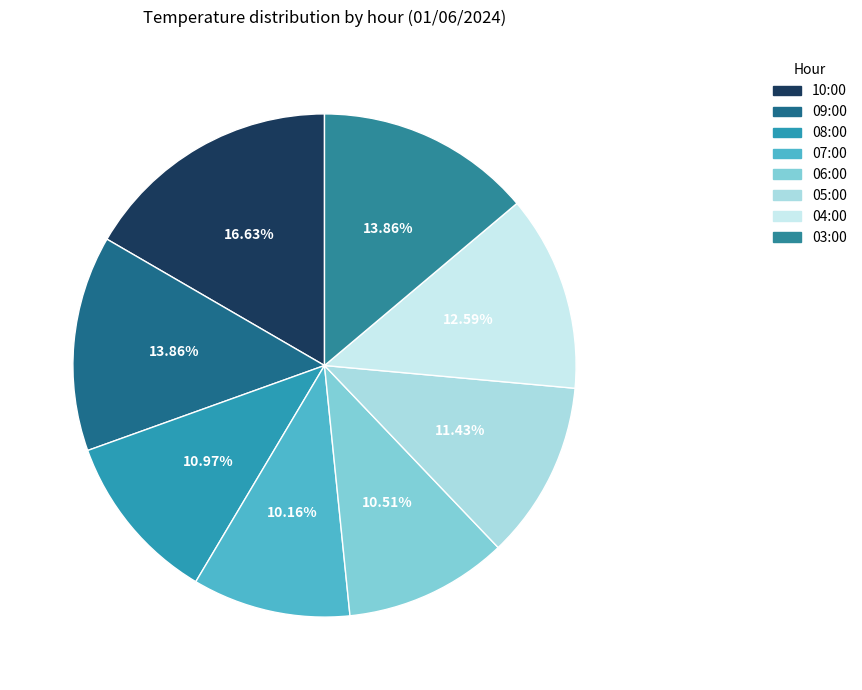

Which slice is the largest?

10:00